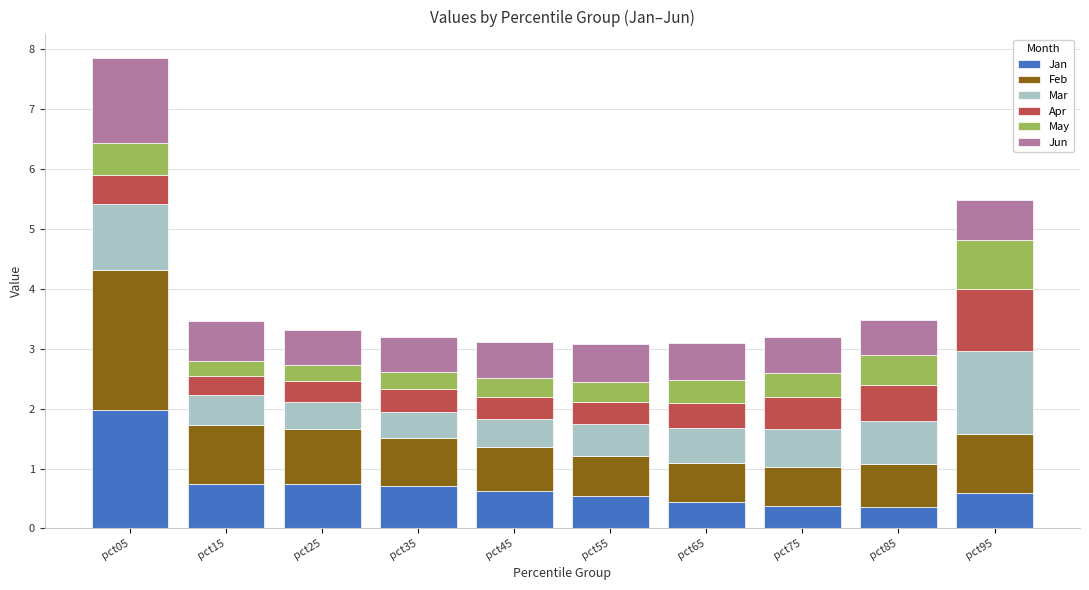

Are the bars horizontal?

No